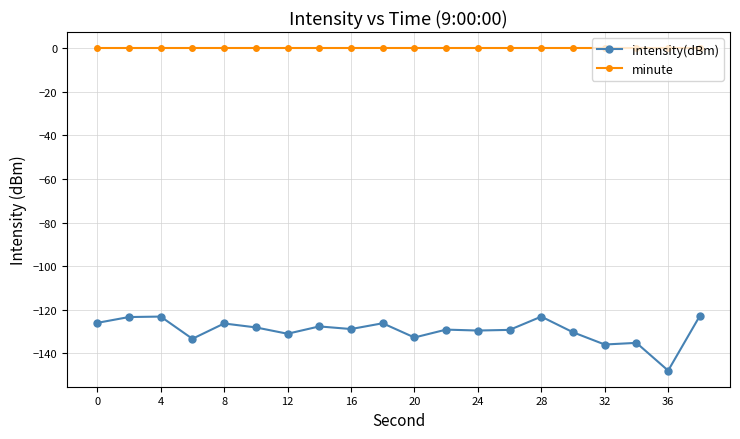

Count the number of data series in this chart.

2